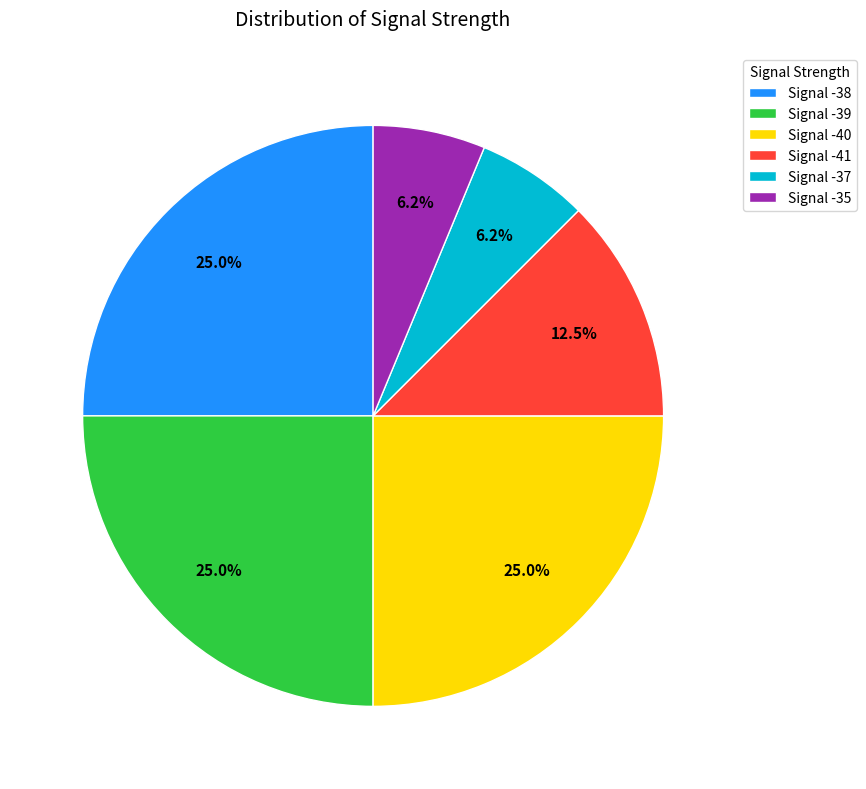

Combined, what portion of the pie is Signal -40 and Signal -41?

37.5%